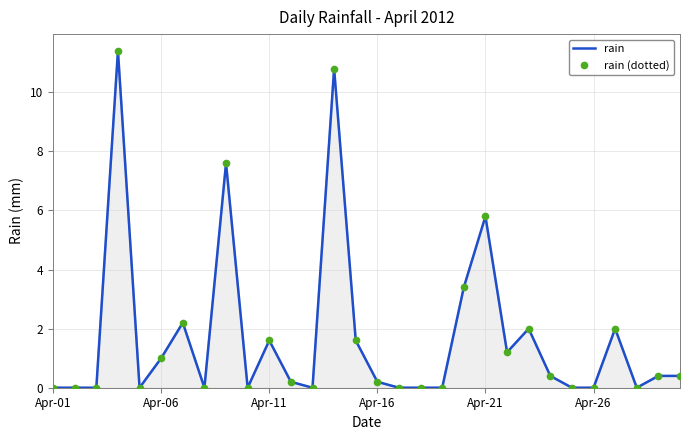

Reading left to right, transcribe all the data shown in this chart.

rain: 0.0	0.0	0.0	11.4	0.0	1.0	2.2	0.0	7.6	0.0	1.6	0.2	0.0	10.8	1.6	0.2	0.0	0.0	0.0	3.4	5.8	1.2	2.0	0.4	0.0	0.0	2.0	0.0	0.4	0.4
rain (dotted): 0.0	0.0	0.0	11.4	0.0	1.0	2.2	0.0	7.6	0.0	1.6	0.2	0.0	10.8	1.6	0.2	0.0	0.0	0.0	3.4	5.8	1.2	2.0	0.4	0.0	0.0	2.0	0.0	0.4	0.4